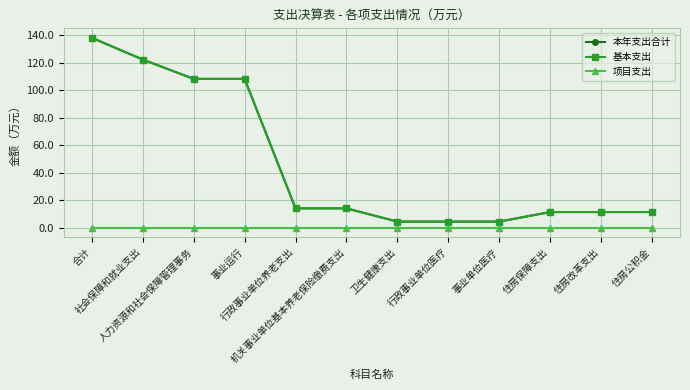

What is the difference between the highest and lowest values at 社会保障和就业支出?

122.3